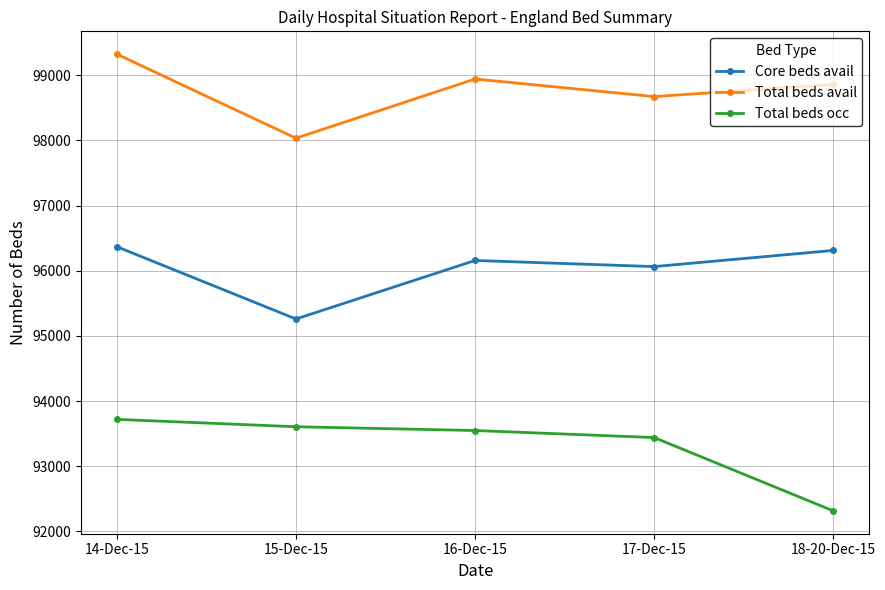

Where is the first local minimum for Total beds avail?

15-Dec-15